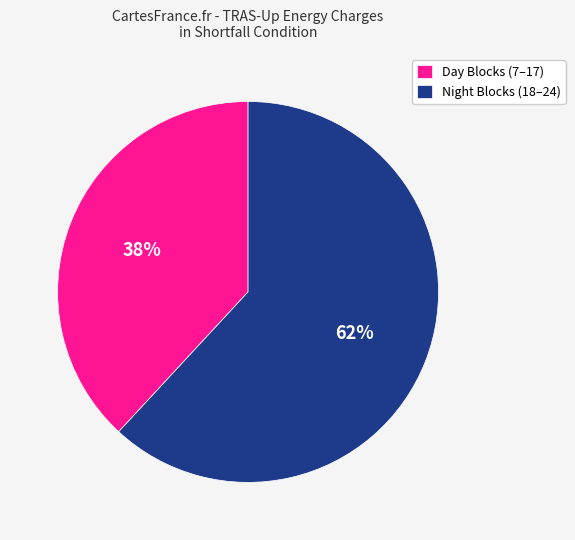

True or false: Night Blocks (18–24) accounts for 56% of the total.

False